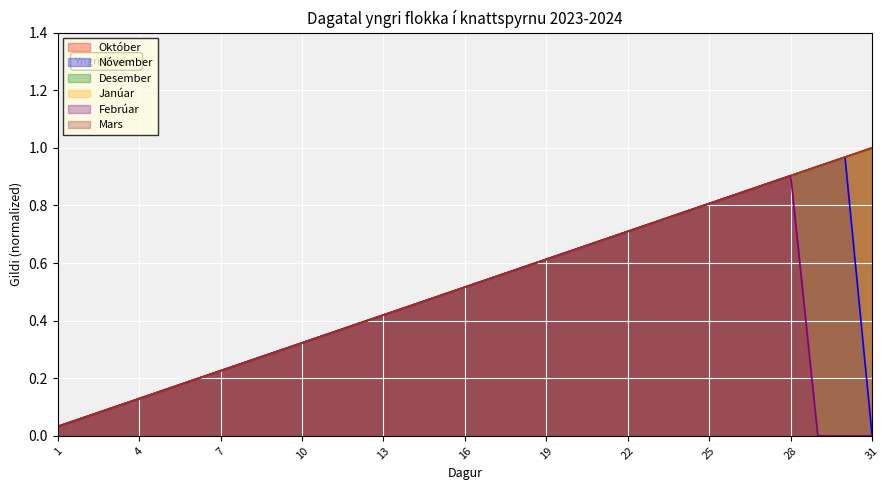

True or false: Nóvember has a value of 0.4 at 28.

False